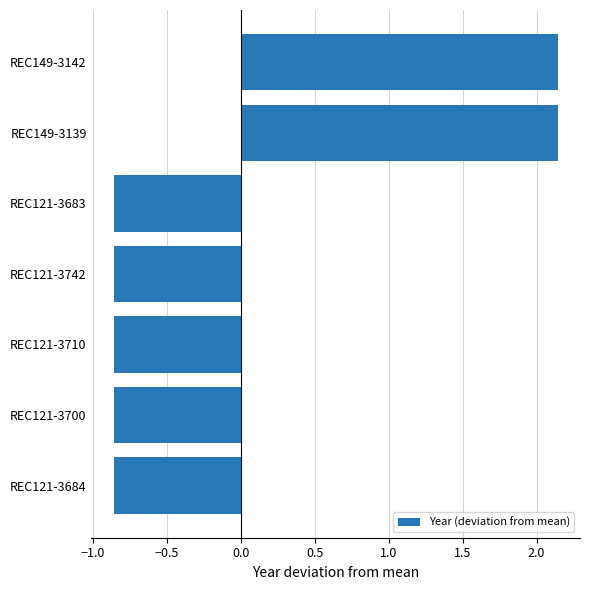

Between REC121-3700 and REC149-3142, which is larger?

REC149-3142